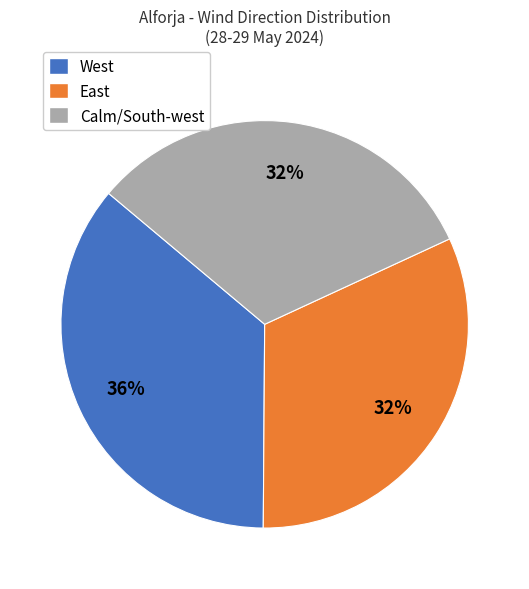

Which slice is the largest?

West